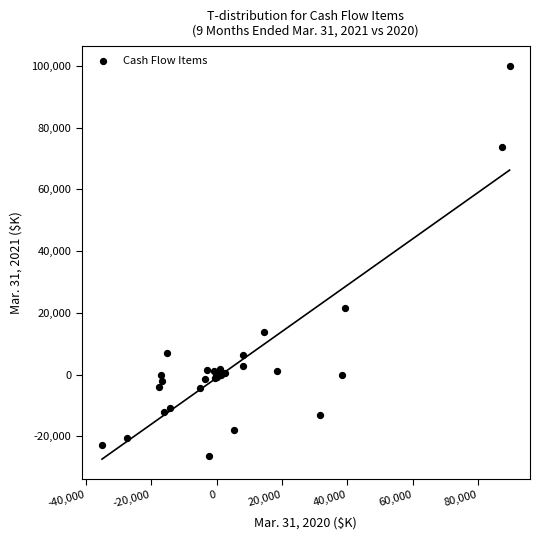

What Y value in the scatter plot is closest to 36875?

21584